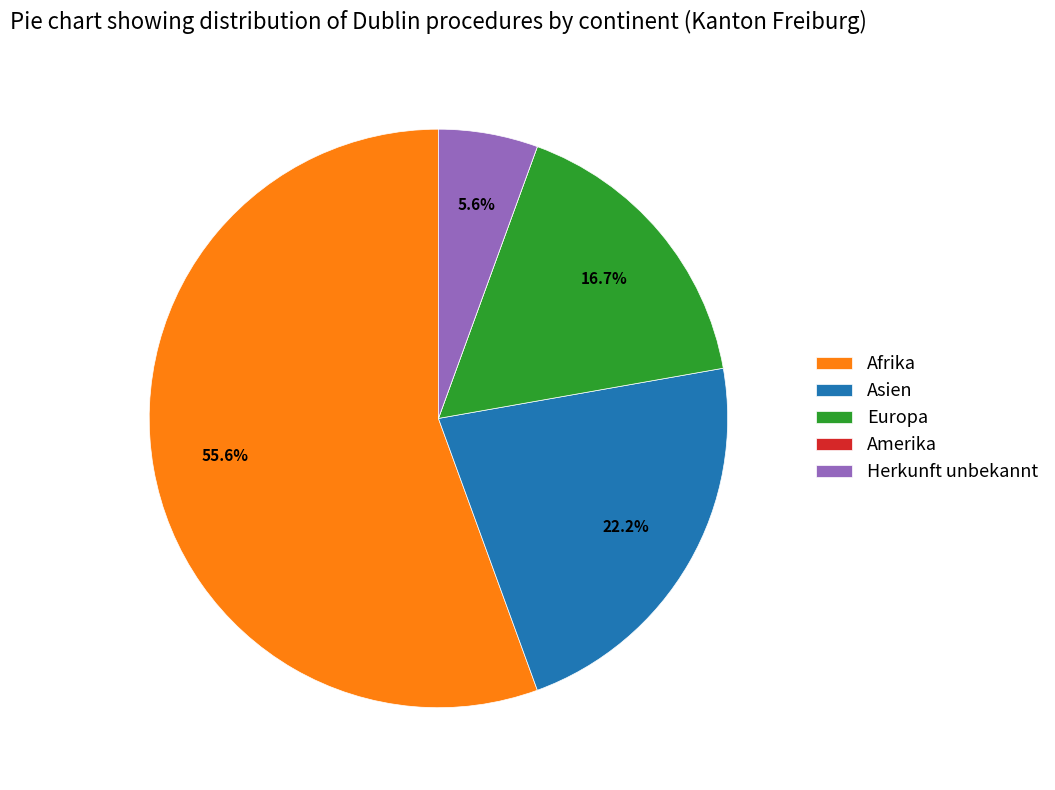

Which has a higher value, Herkunft unbekannt or Asien?

Asien